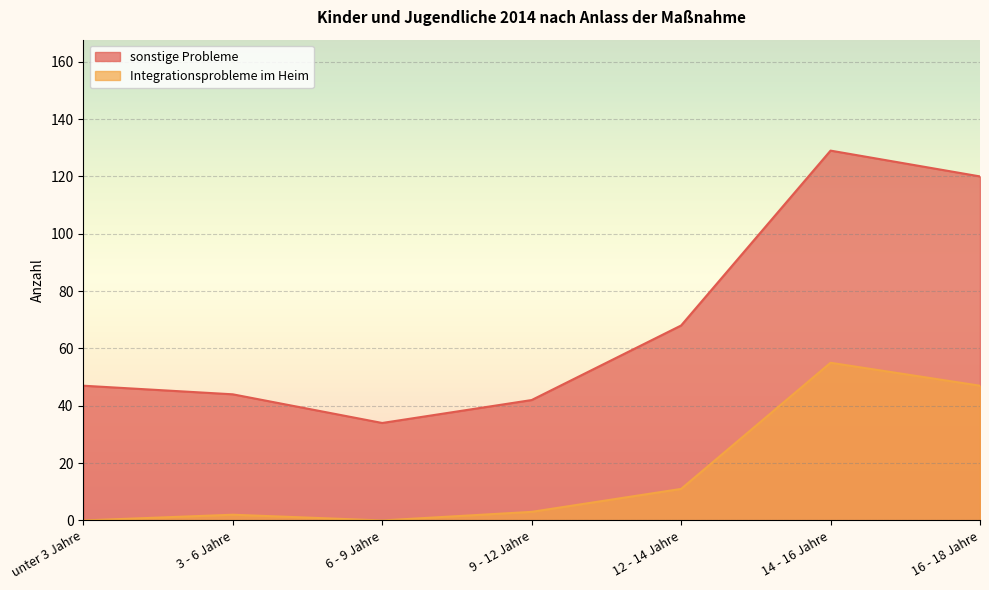

What is the maximum value for sonstige Probleme?

129